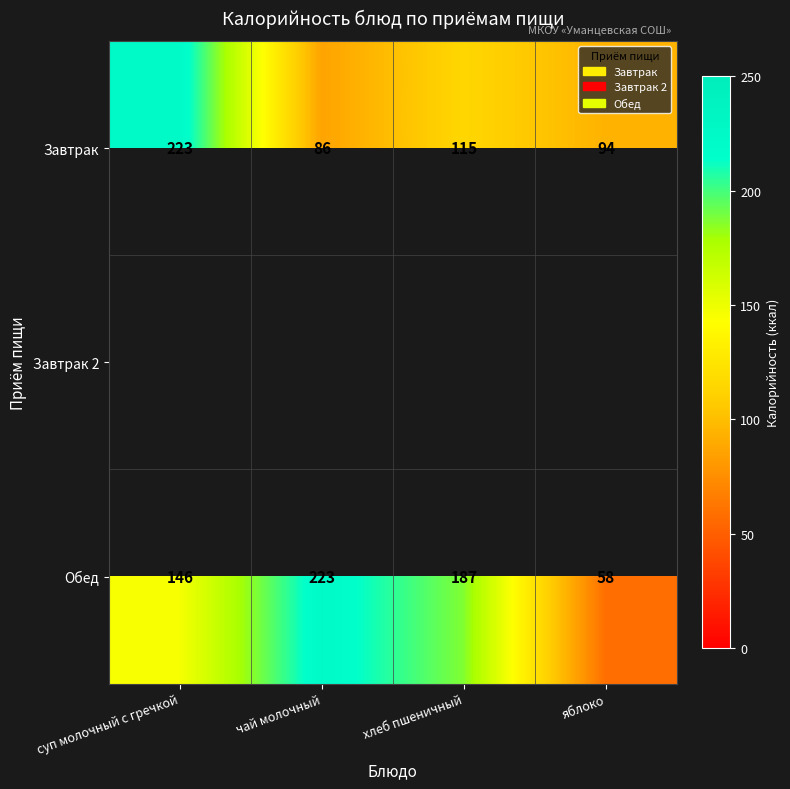

The Обед series shows 61 at суп молочный с гречкой. True or false?

False